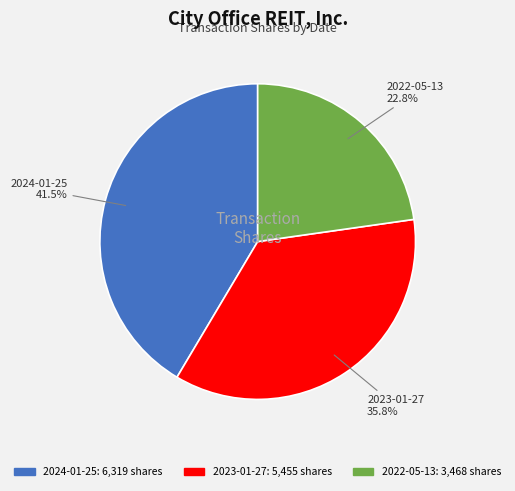

How many slices are in this pie chart?

3